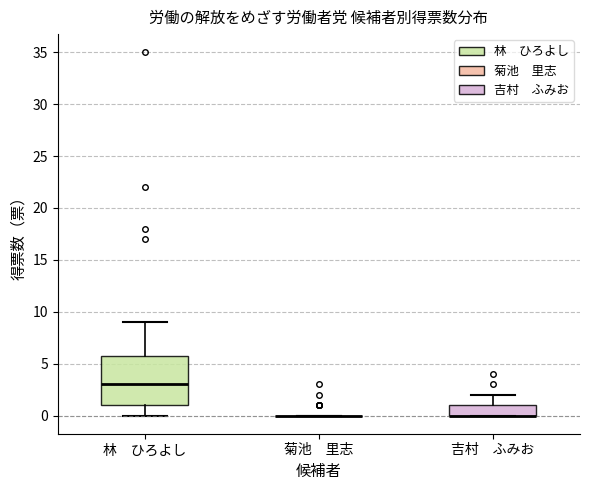

Which box is the tallest, from its lower edge to its upper edge?

林 ひろよし